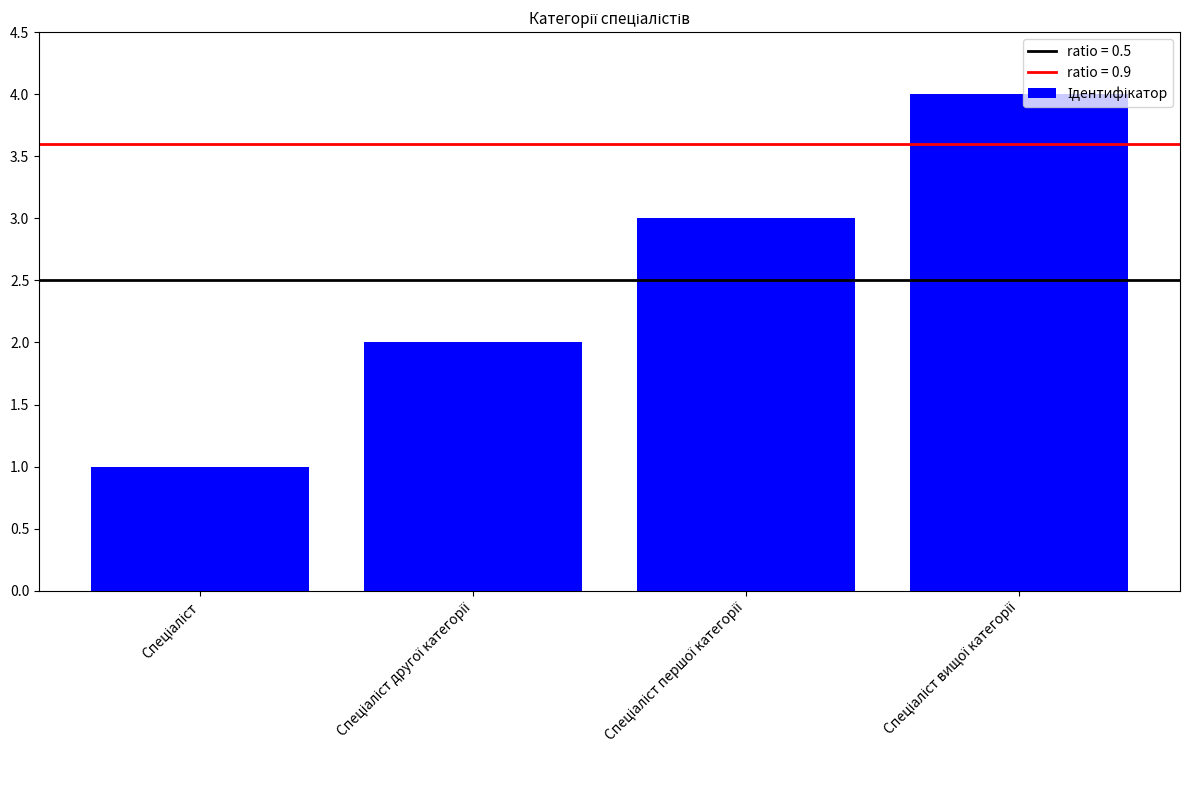

What is the sum of all values?

10